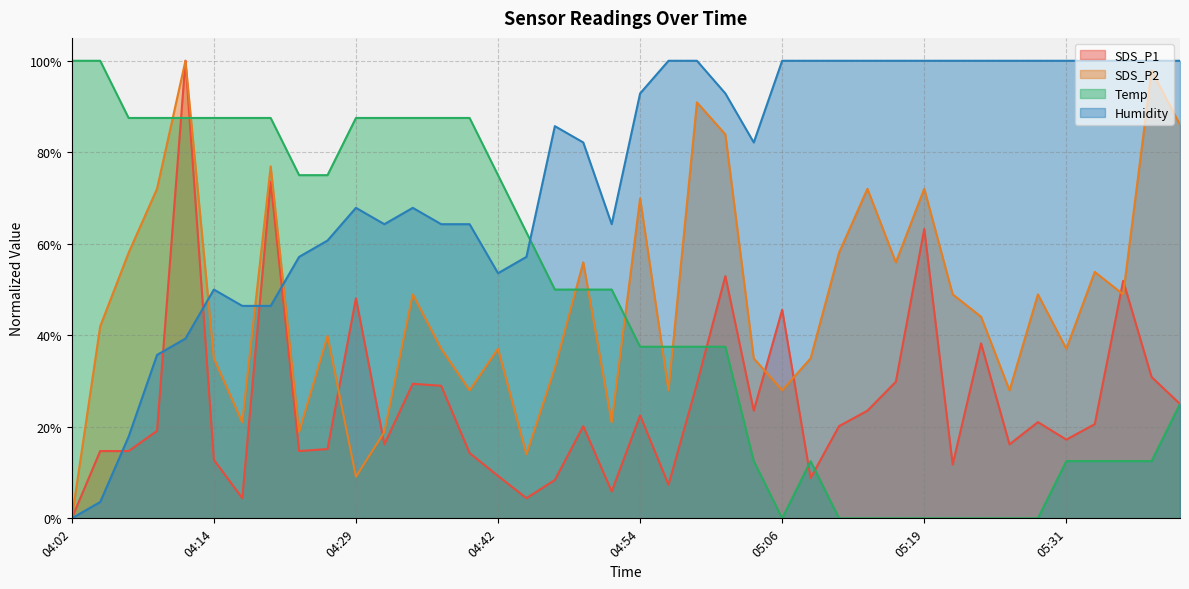

Where do SDS_P2 and SDS_P1 first cross each other?

04:24 and 04:29